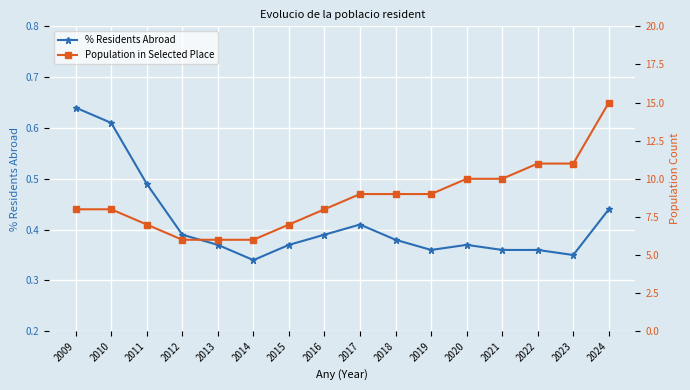

What is the total value across all series at 2010?

8.6